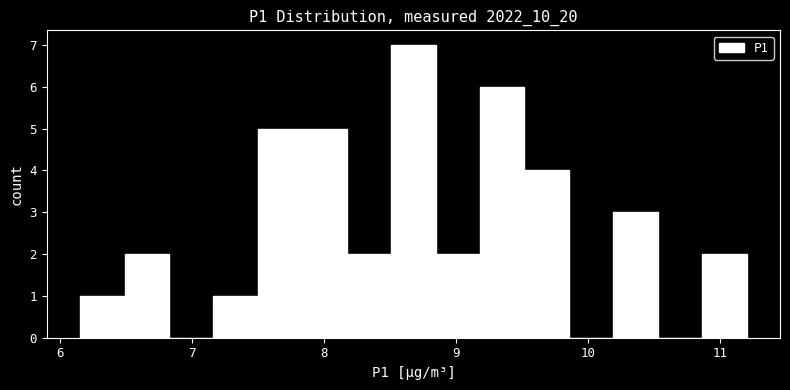

Around what value on the x-axis is the tallest bar? Give the approximate position of its centre, as read against the axis.

8.7